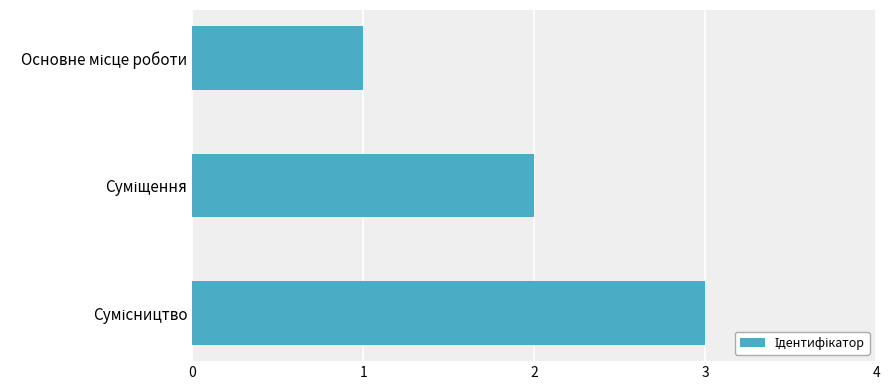

How many values are below 2?

1